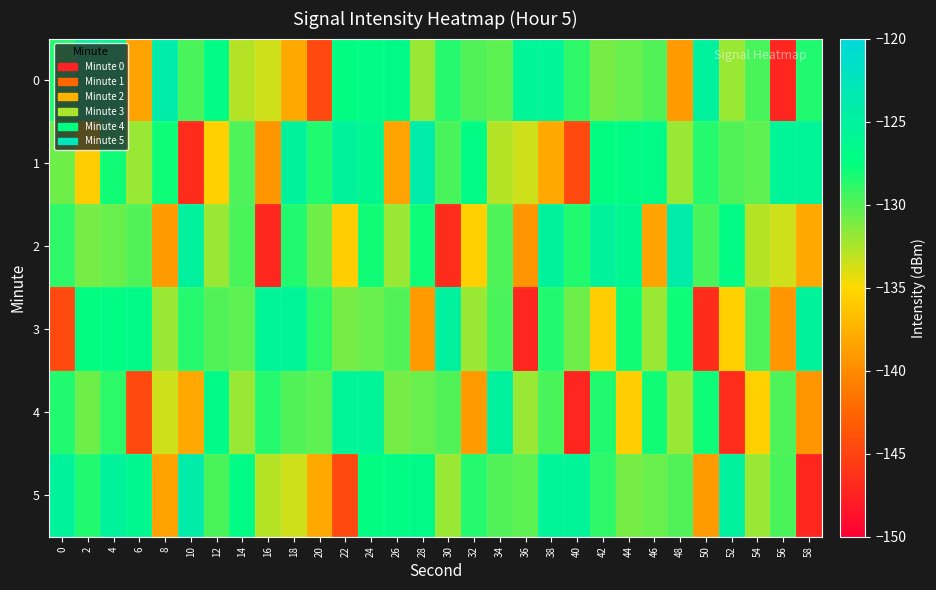

What is the spread (max minus min) of values at 40?

21.6